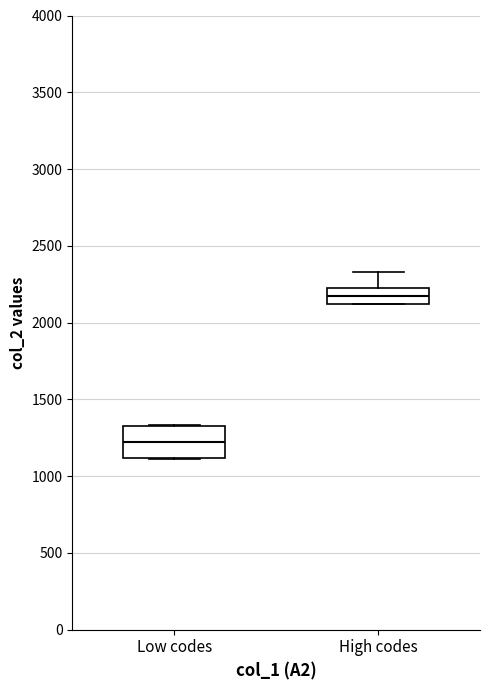

Where is the upper edge of the box for High codes on the y-axis? The values are not printed on the chart, so give them approximately, as read against the axis.

2200